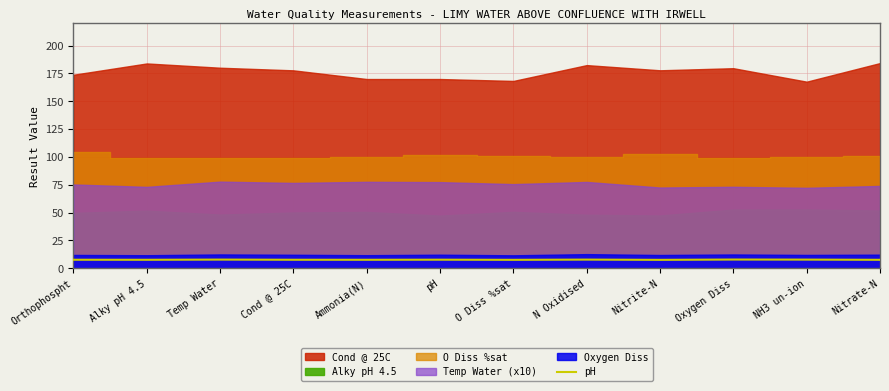

What is the label of the 2nd point from the left?

Alky pH 4.5